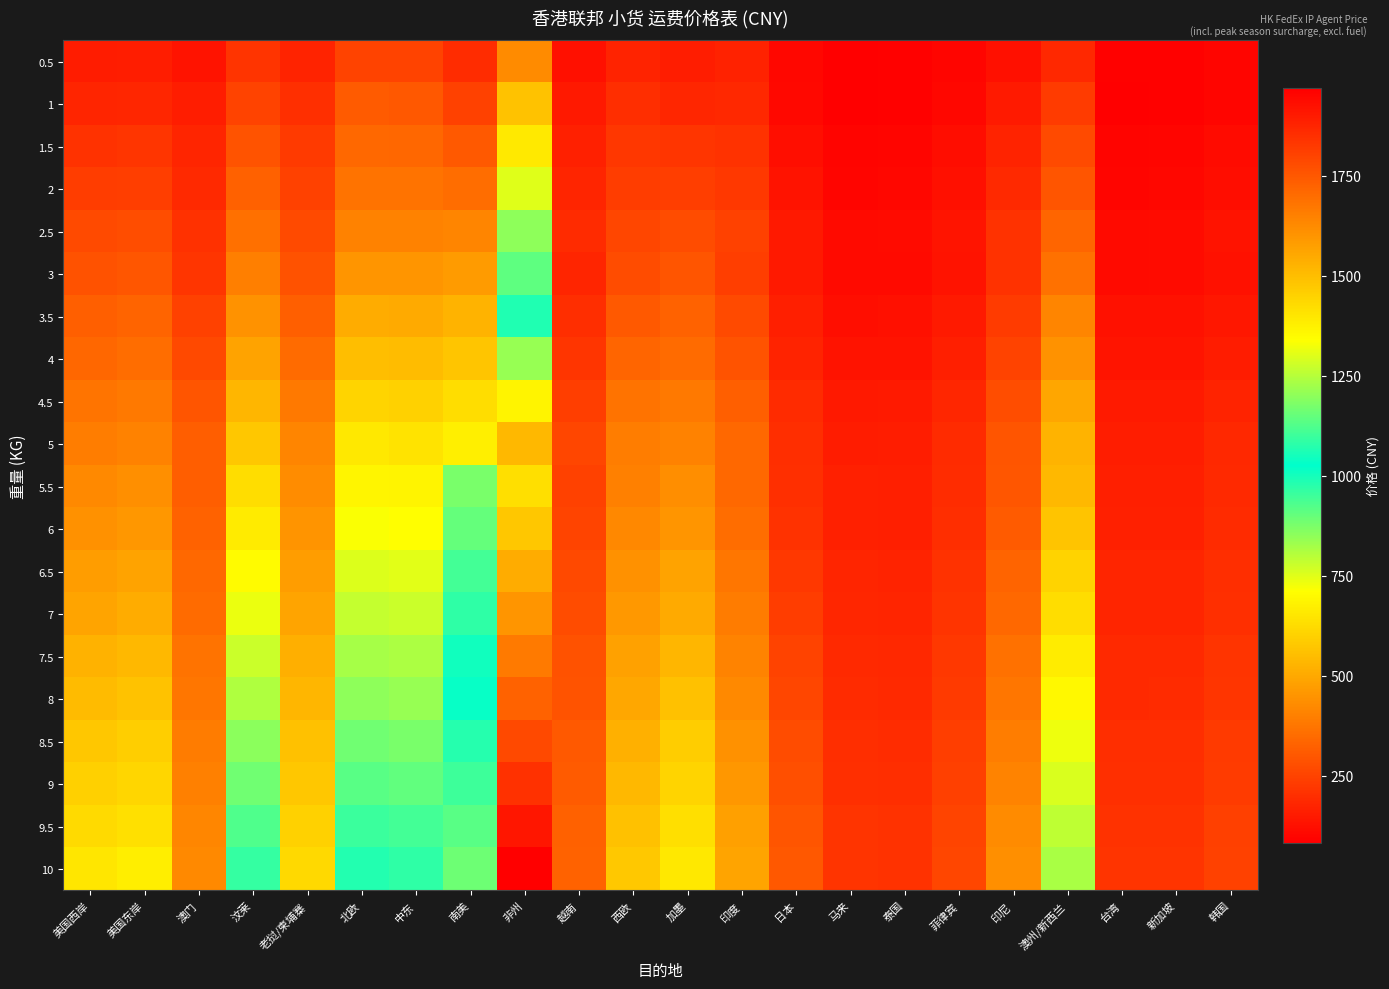

Rank the series at 北欧 from highest to lowest value.

10, 9.5, 9, 8.5, 8, 7.5, 7, 6.5, 6, 5.5, 5, 4.5, 4, 3.5, 3, 2.5, 2, 1.5, 1, 0.5